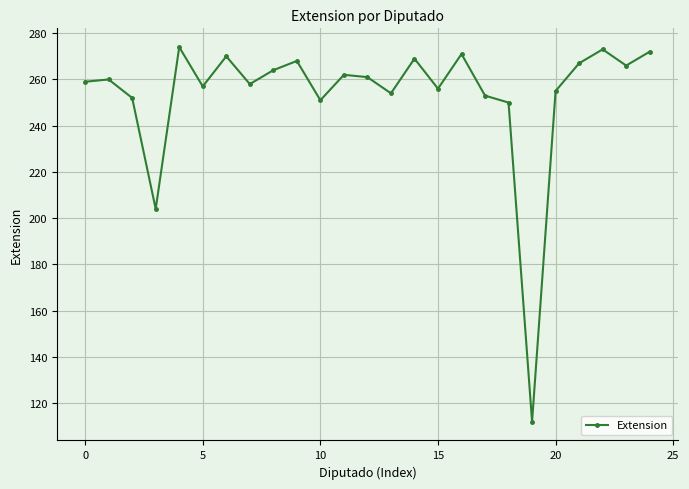

True or false: the data has more than 1 interior local peaks.

True